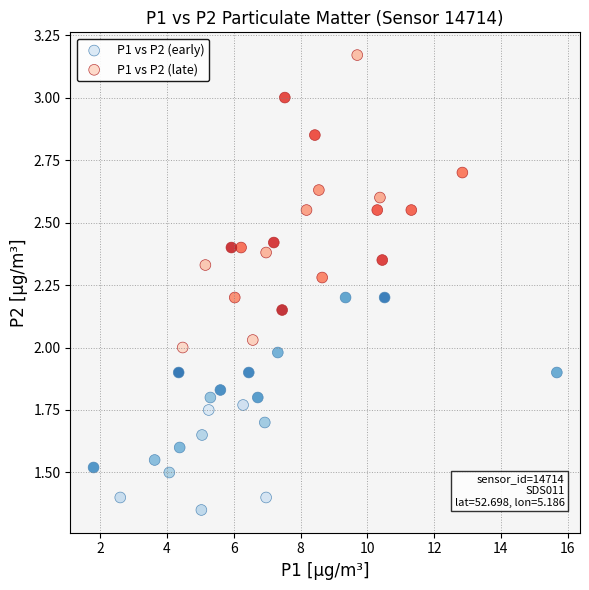

Which series reaches the maximum Y coordinate?

P1 vs P2 (late)